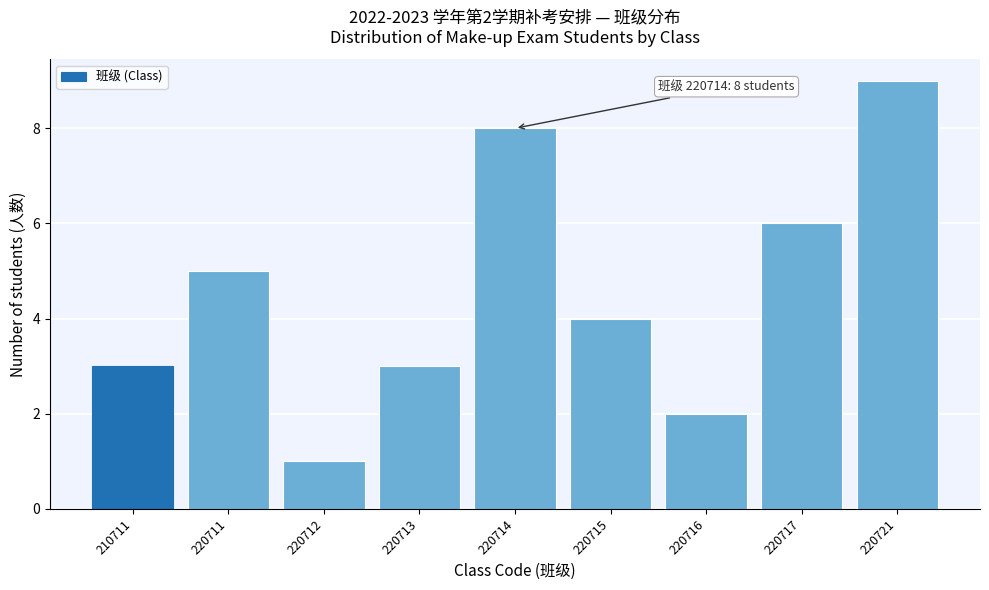

Reading left to right, what are all the values shown in this chart?

3	5	1	3	8	4	2	6	9